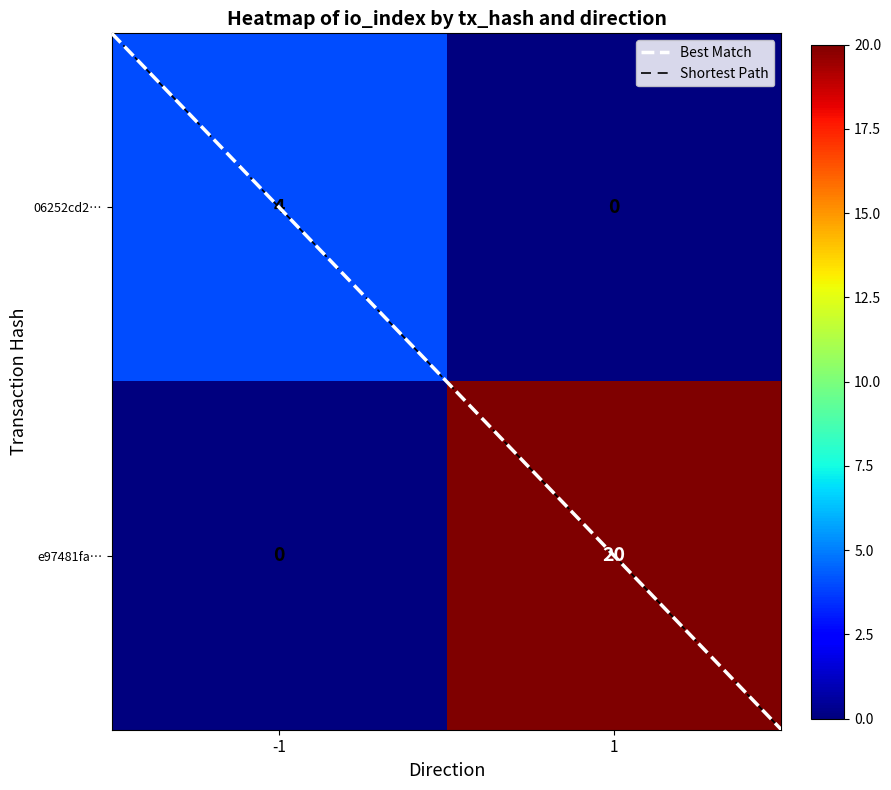

What is the approximate value of e97481fa… at 1?

20